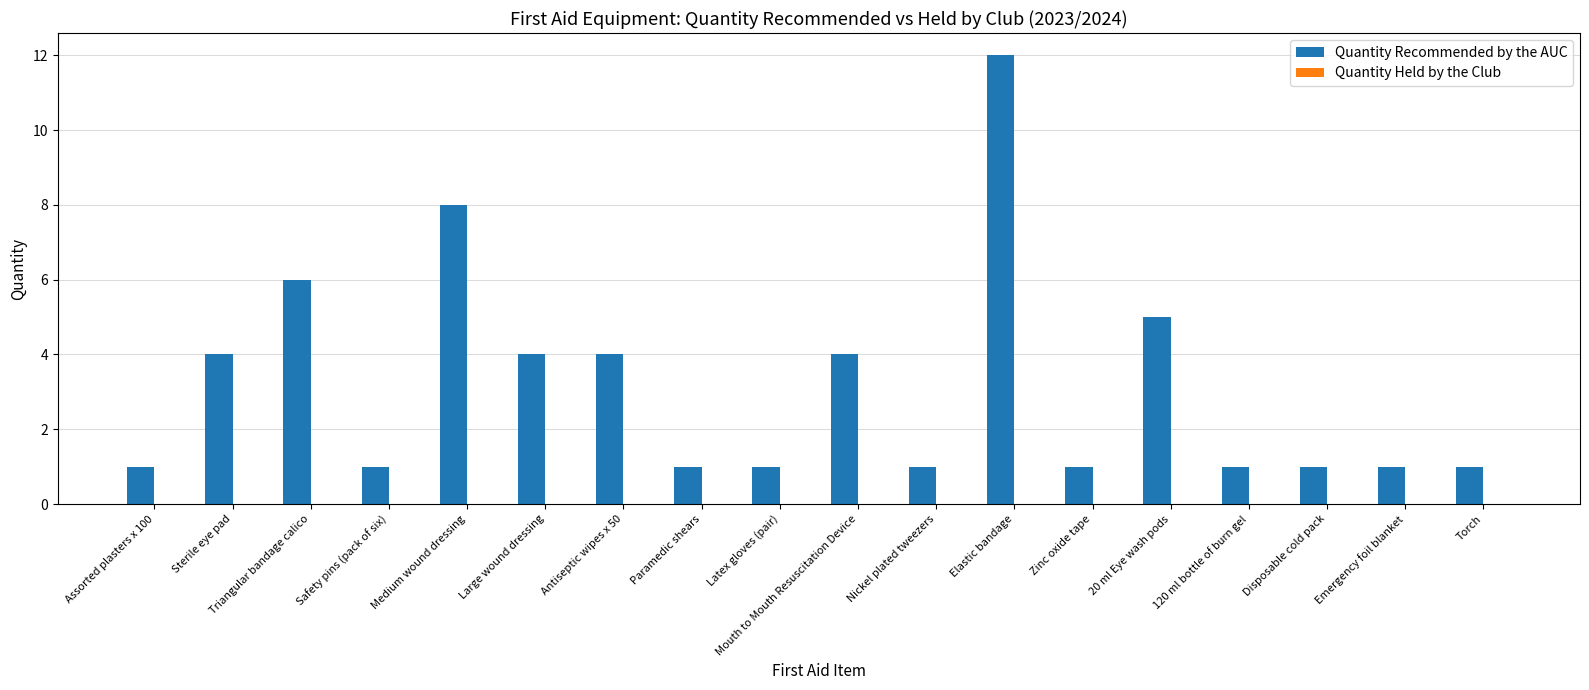

True or false: the data shows 1 at Antiseptic wipes x 50.

False